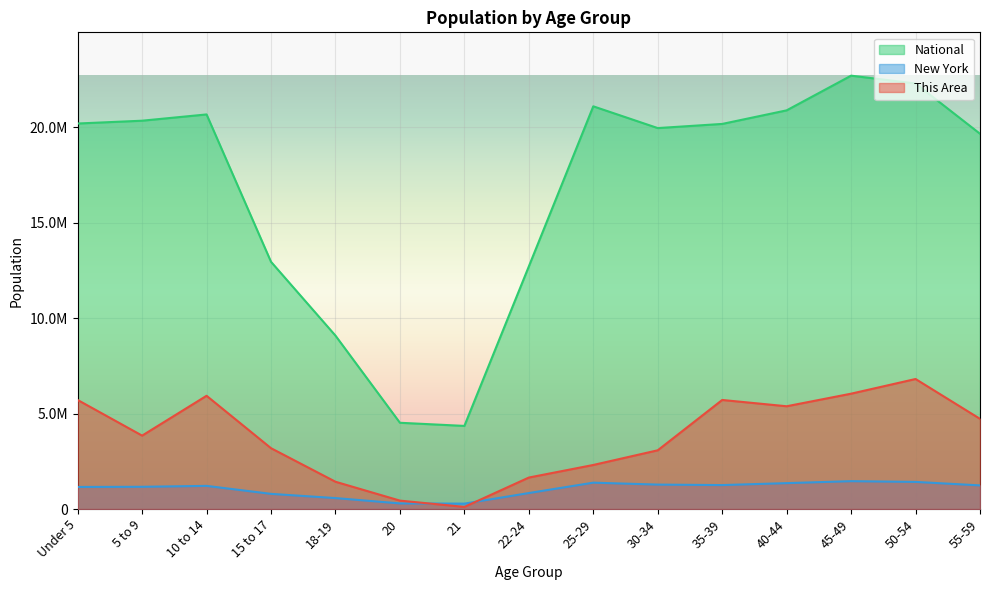

What is the value of the New York point at the 13th from the left?

1458763.0